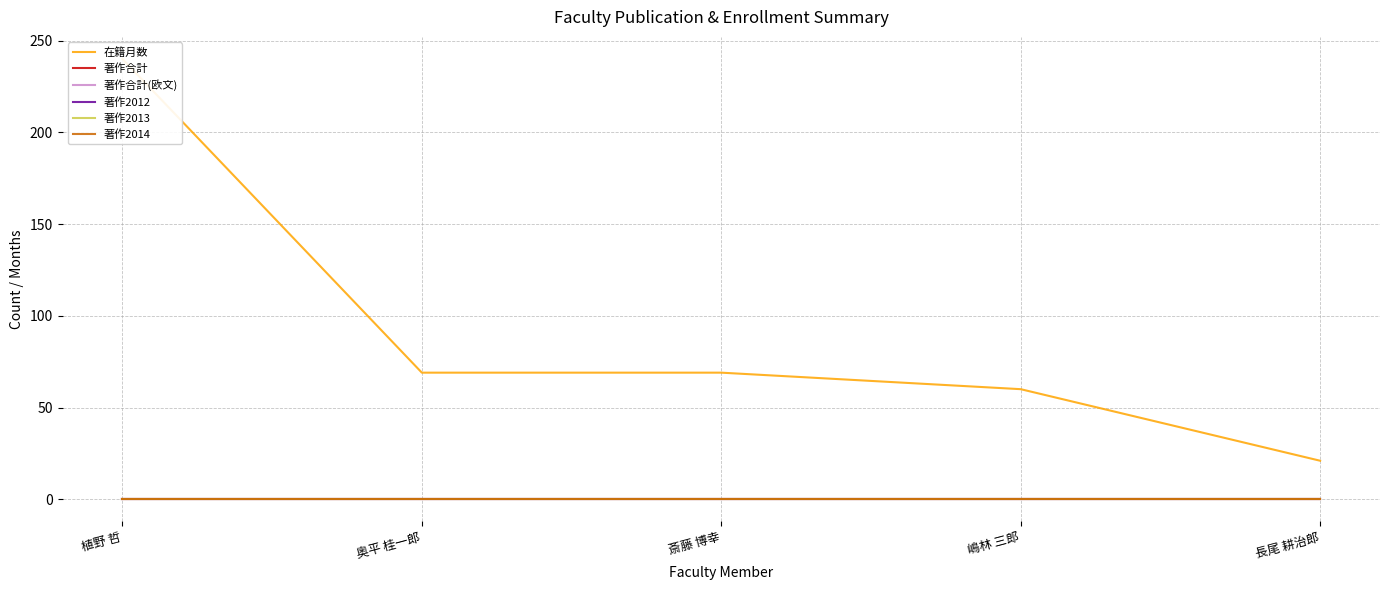

Between 斎藤 博幸 and 長尾 耕治郎, which series saw the biggest shift?

在籍月数